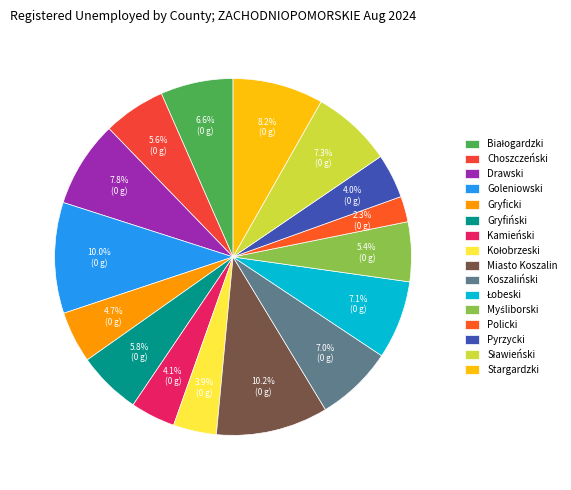

Is there any slice that represents more than half of the pie?

No